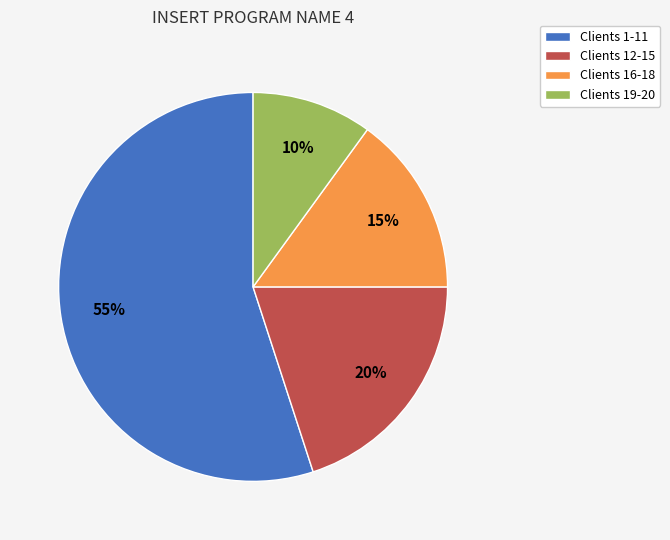

Count the number of slices in the pie.

4